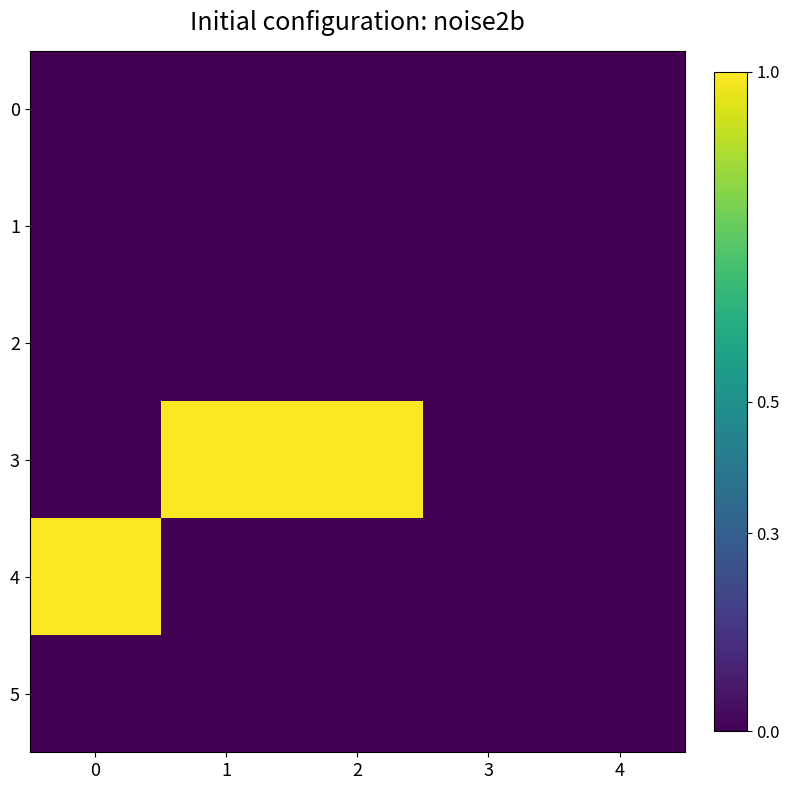

Between 1 and 4, which series saw the biggest shift?

3